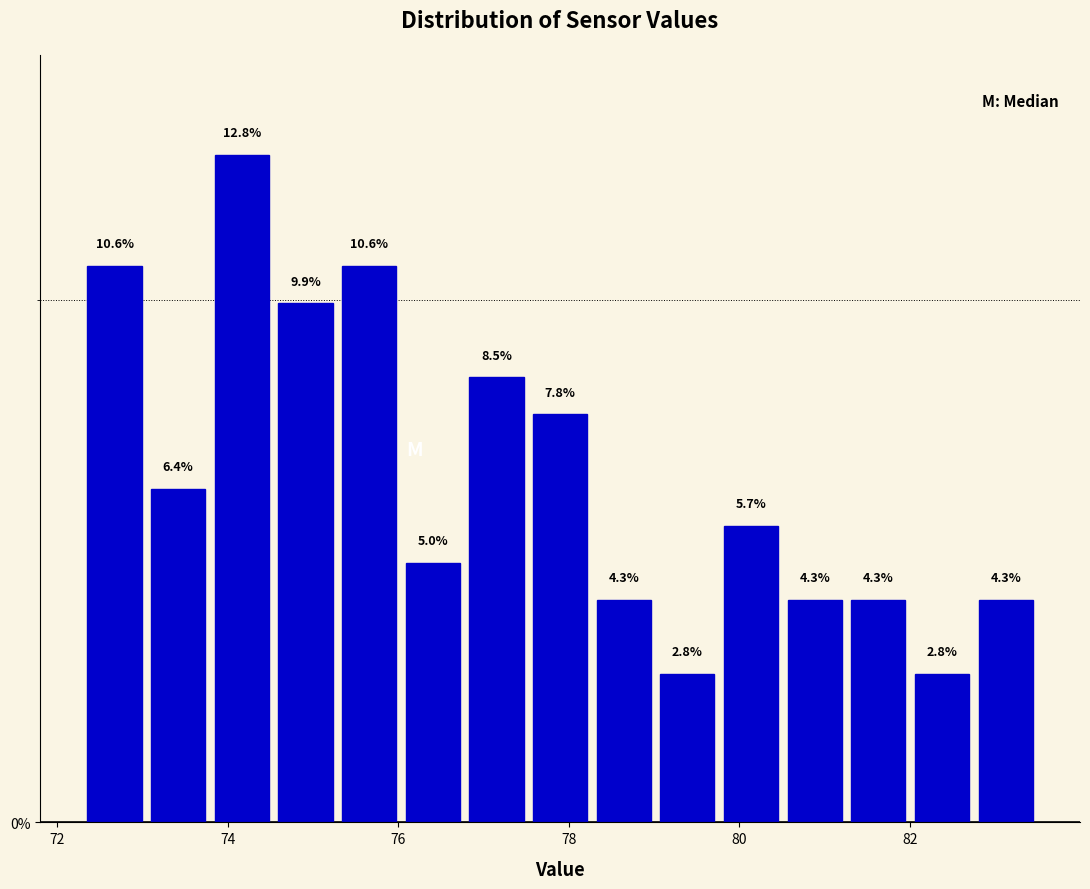

Around what value on the x-axis is the tallest bar? Give the approximate position of its centre, as read against the axis.

74.2